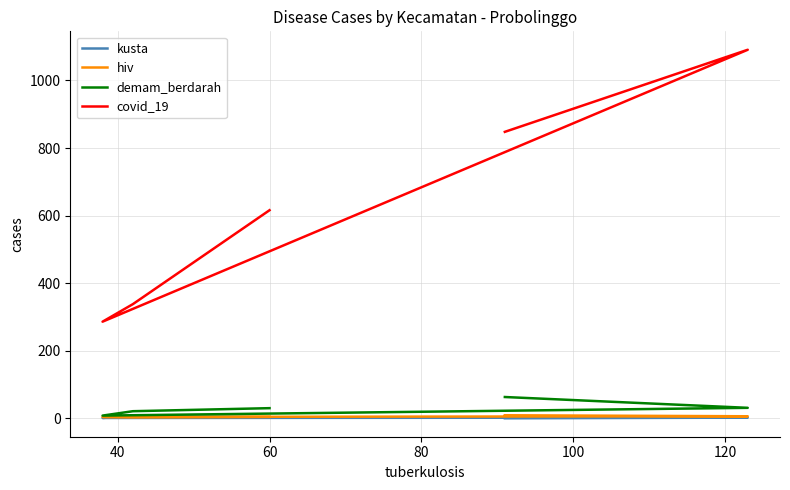

What is the minimum value for demam_berdarah?

8